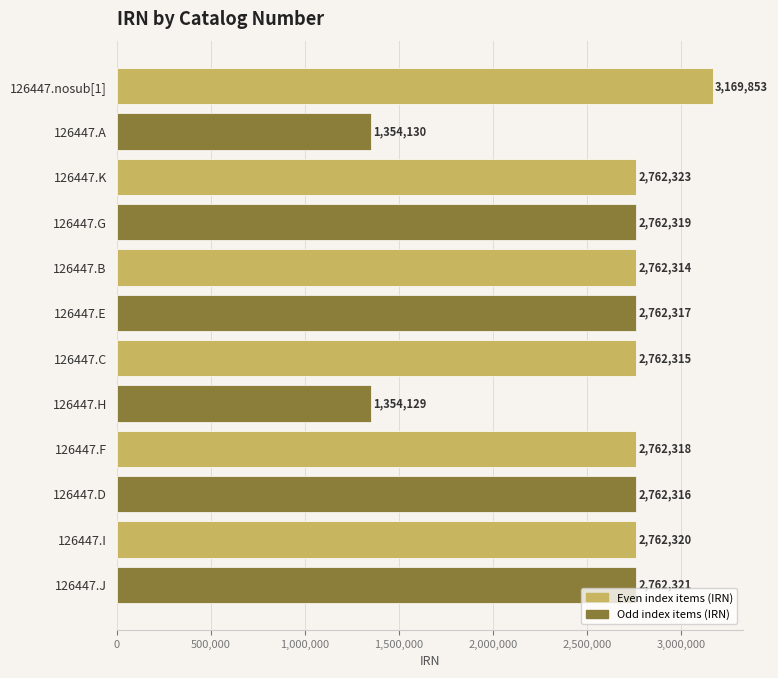

What position from the top is 126447.G?

4